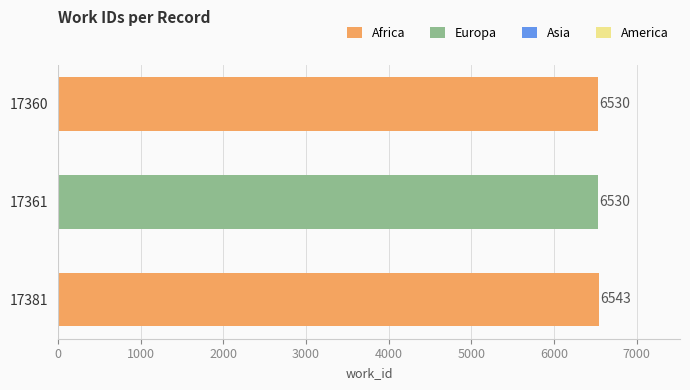

What is the value of the 3rd bar from the top?

6543